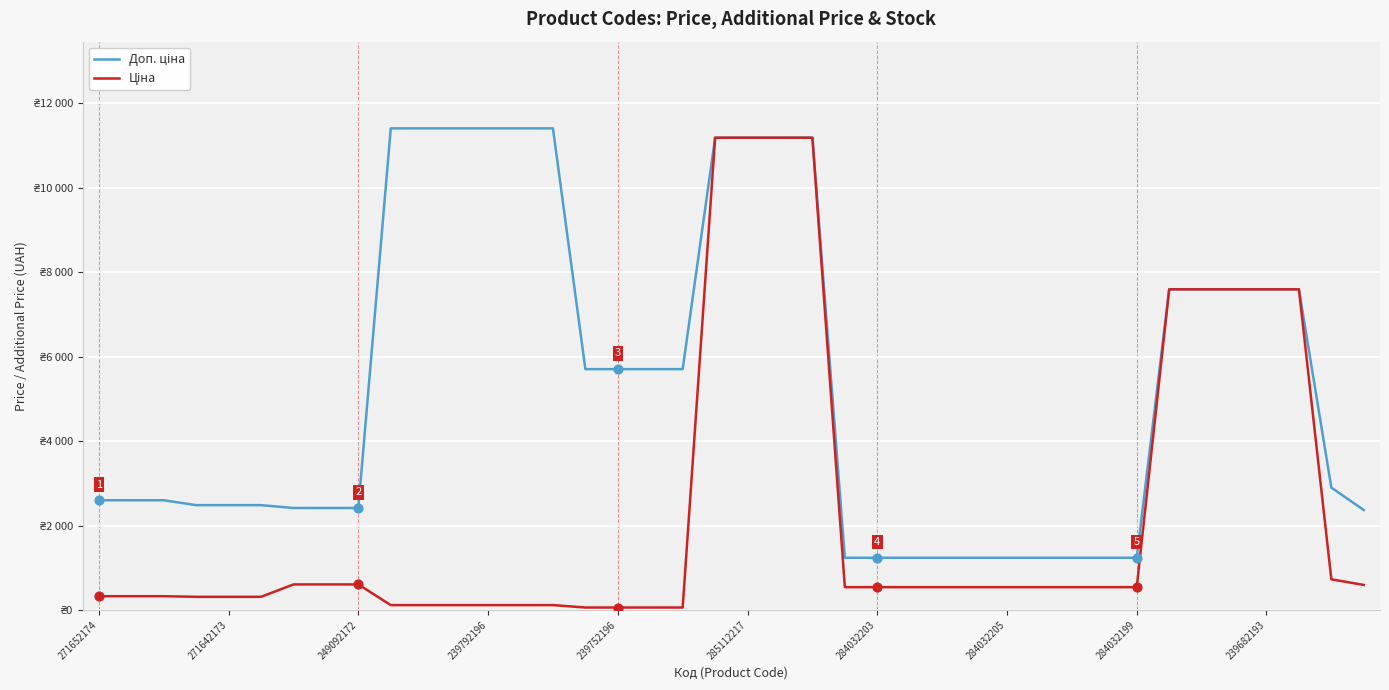

At which category is the sum across all series the highest?

19